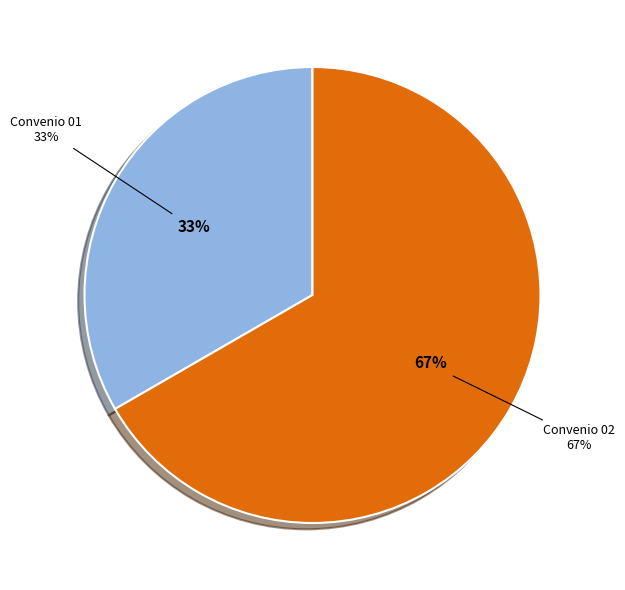

True or false: 278477-prosaludfarma-s-a-12-ampliacion-1 accounts for 60% of the total.

False